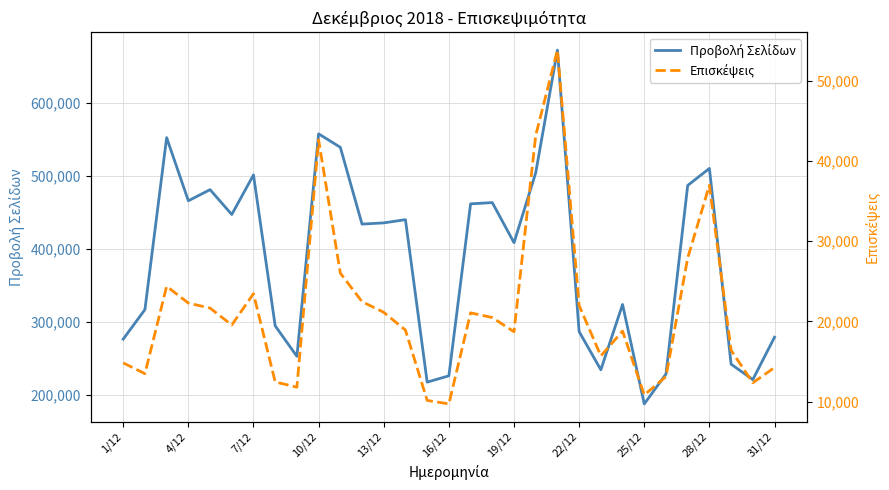

At how many categories does at least one series exceed 445919?

13